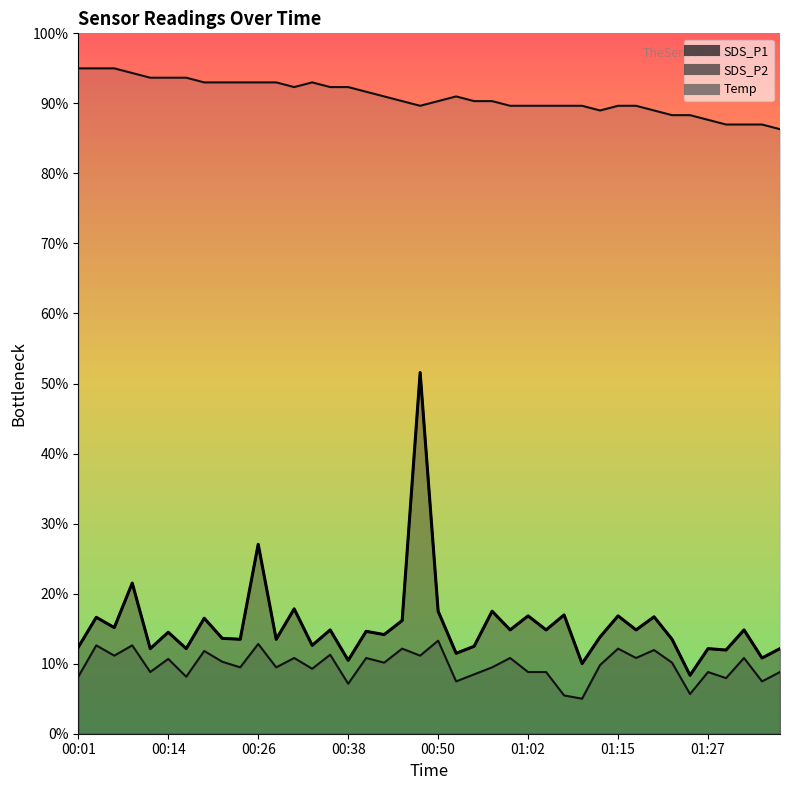

What is the label of the 17th point from the right?

00:58